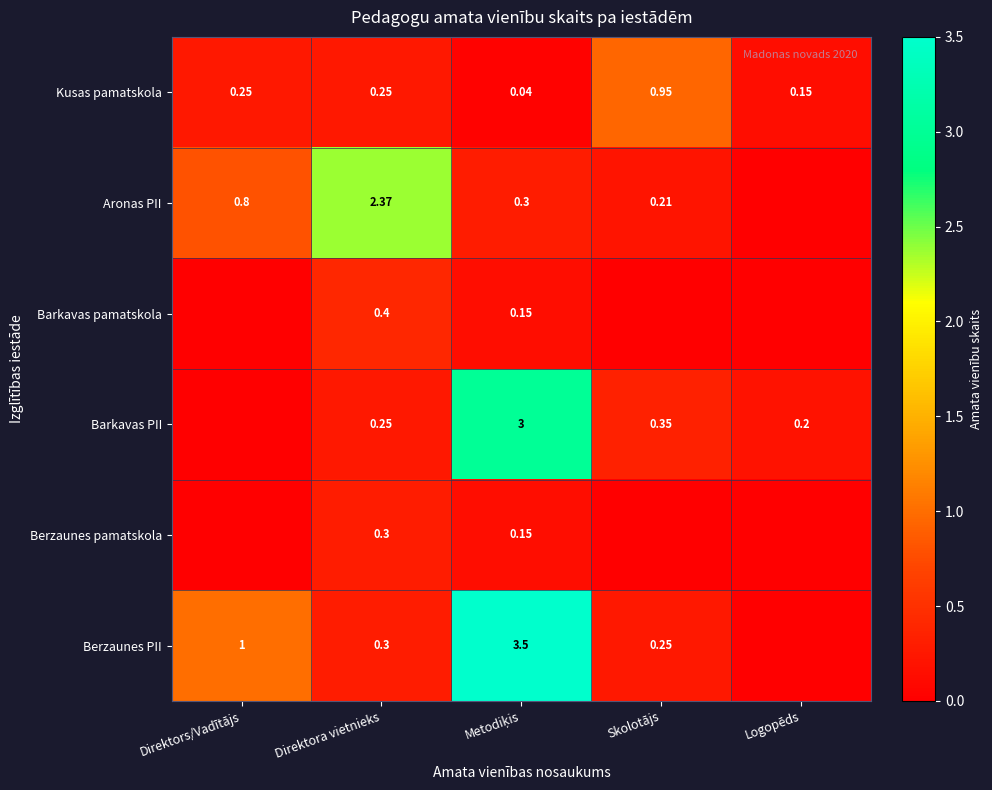

Is the value of Barkavas pamatskola at Direktora vietnieks greater than the value of Kusas pamatskola at Direktors/Vadītājs?

Yes